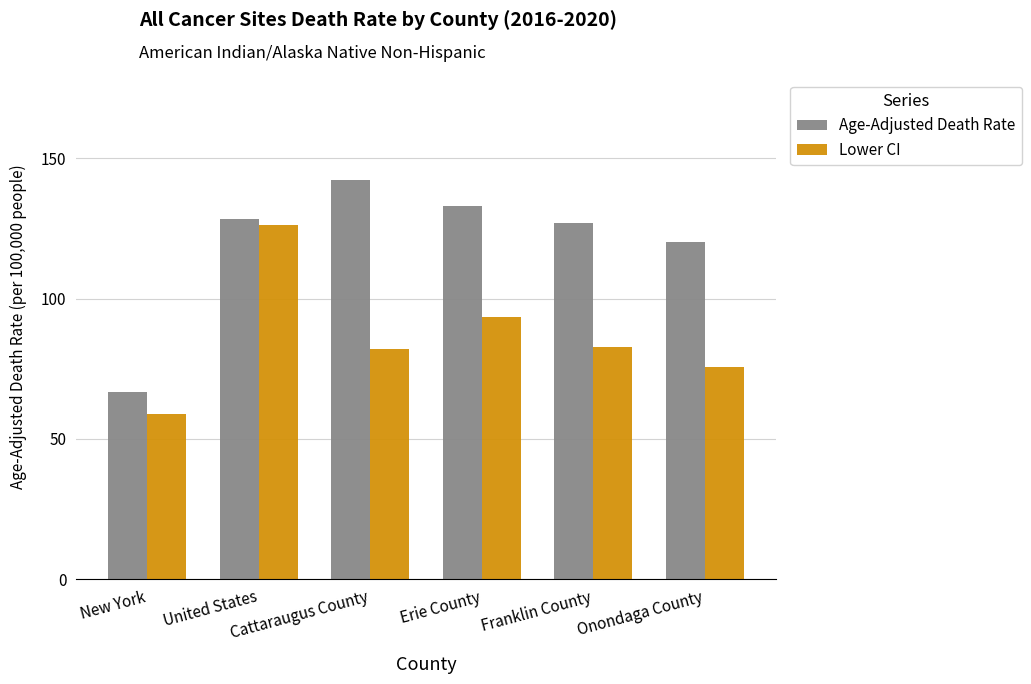

Rank the series by their maximum value, from highest to lowest.

Age-Adjusted Death Rate, Lower CI